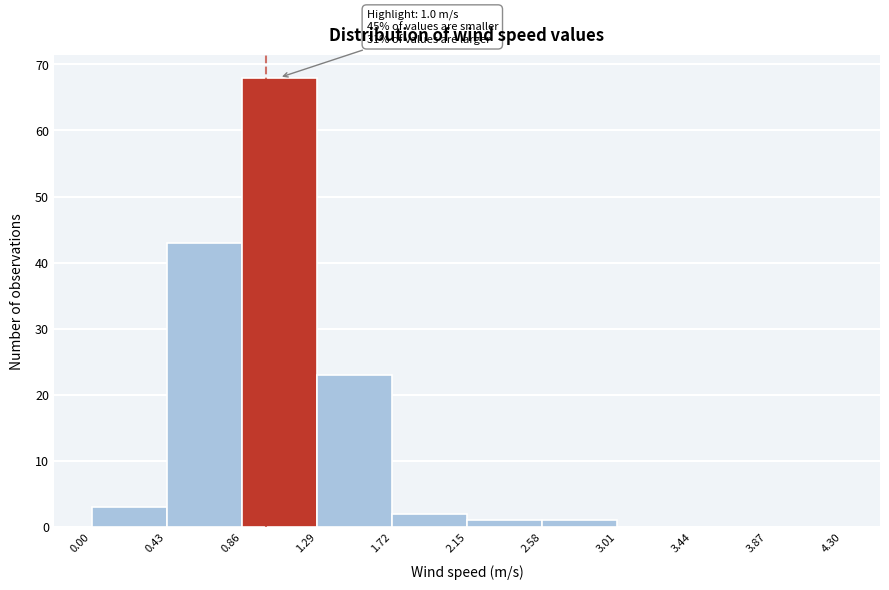

Which range on the x-axis has the tallest bar?

0.86 to 1.29